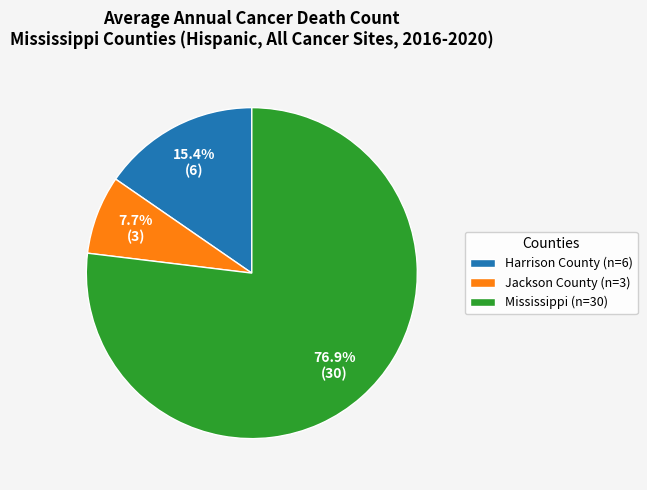

Rank the categories by value from lowest to highest.

Jackson County, Harrison County, Mississippi